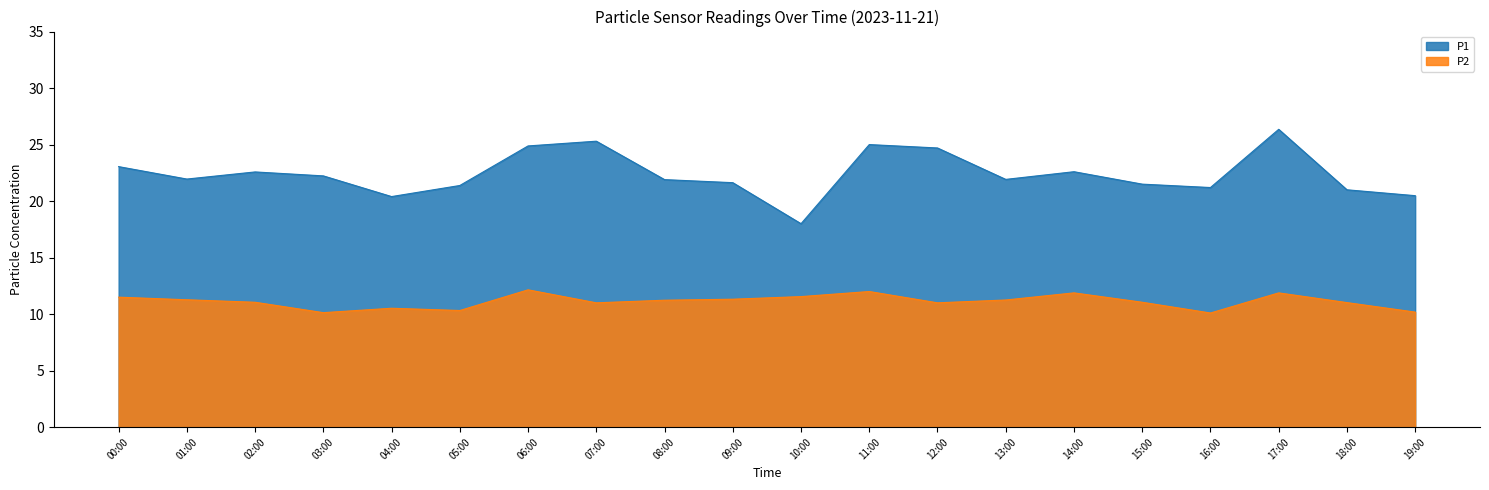

At which label is P1 closest to 22?

01:00